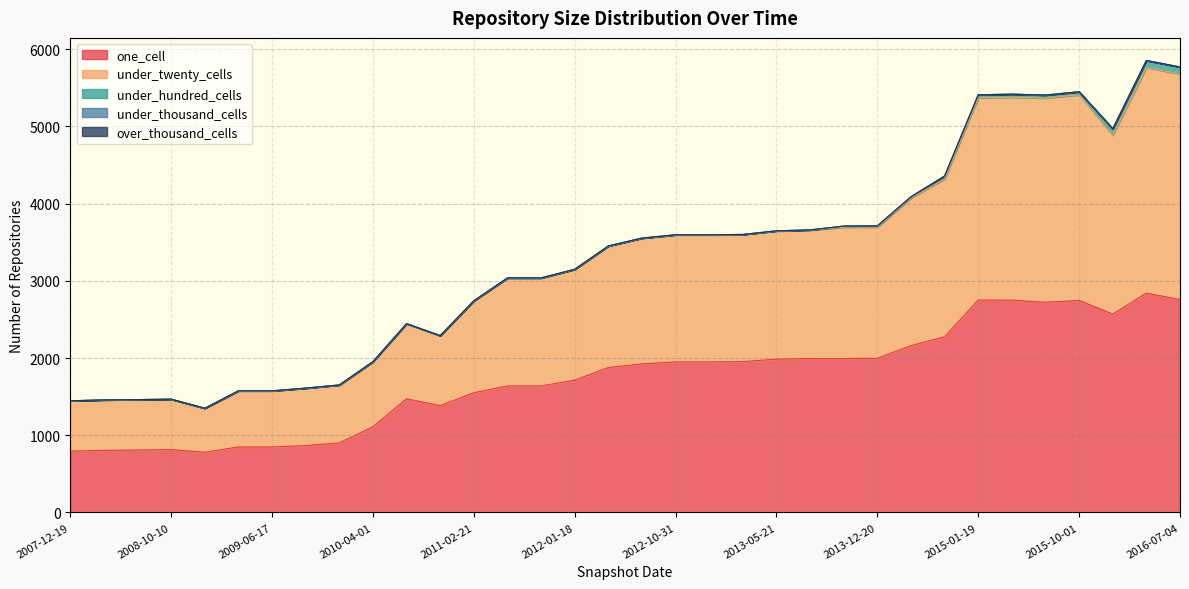

What are all the series names shown in the legend?

one_cell, under_twenty_cells, under_hundred_cells, under_thousand_cells, over_thousand_cells